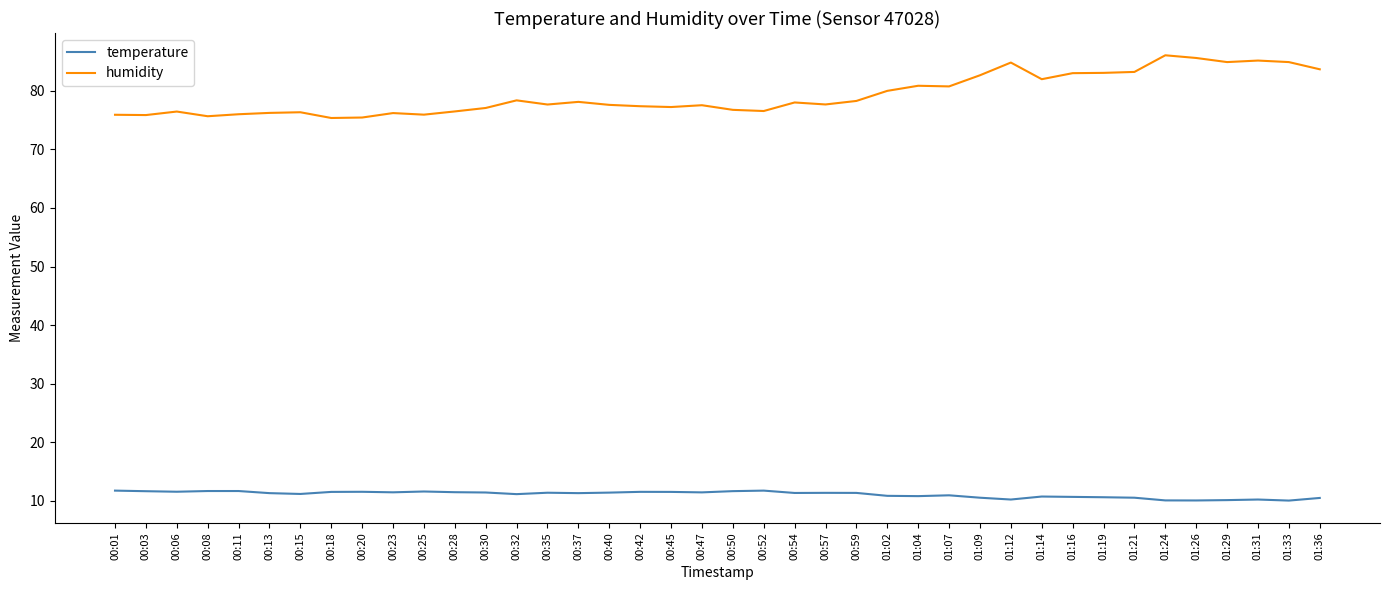

What is the difference between the maximum and second lowest values in the temperature series?

1.7